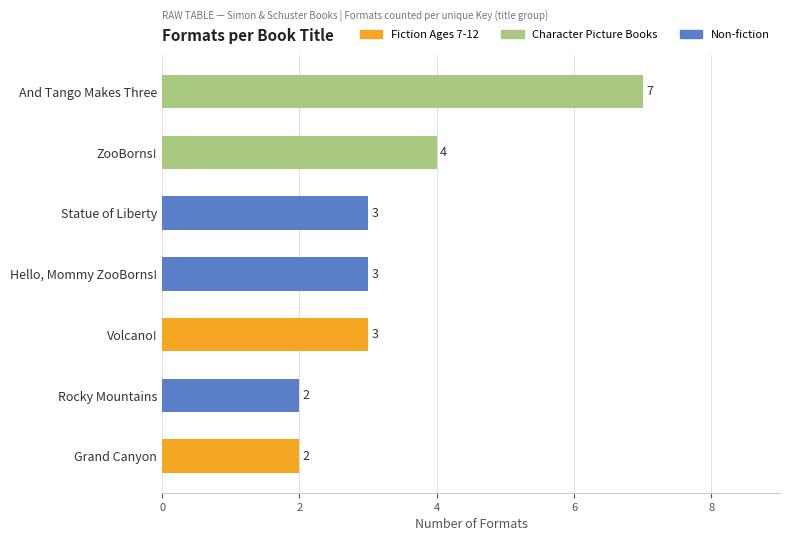

Reading top to bottom, transcribe all the data shown in this chart.

And Tango Makes Three=7	ZooBorns!=4	Statue of Liberty=3	Hello, Mommy ZooBorns!=3	Volcano!=3	Rocky Mountains=2	Grand Canyon=2